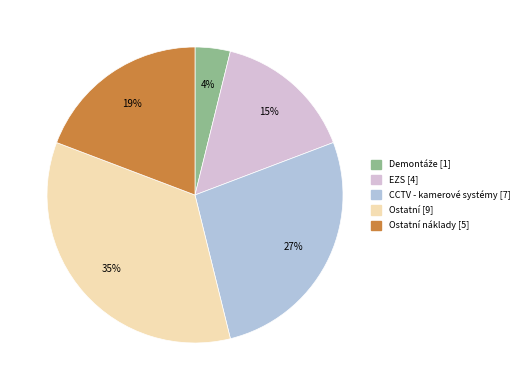

Does any single category account for the majority?

No